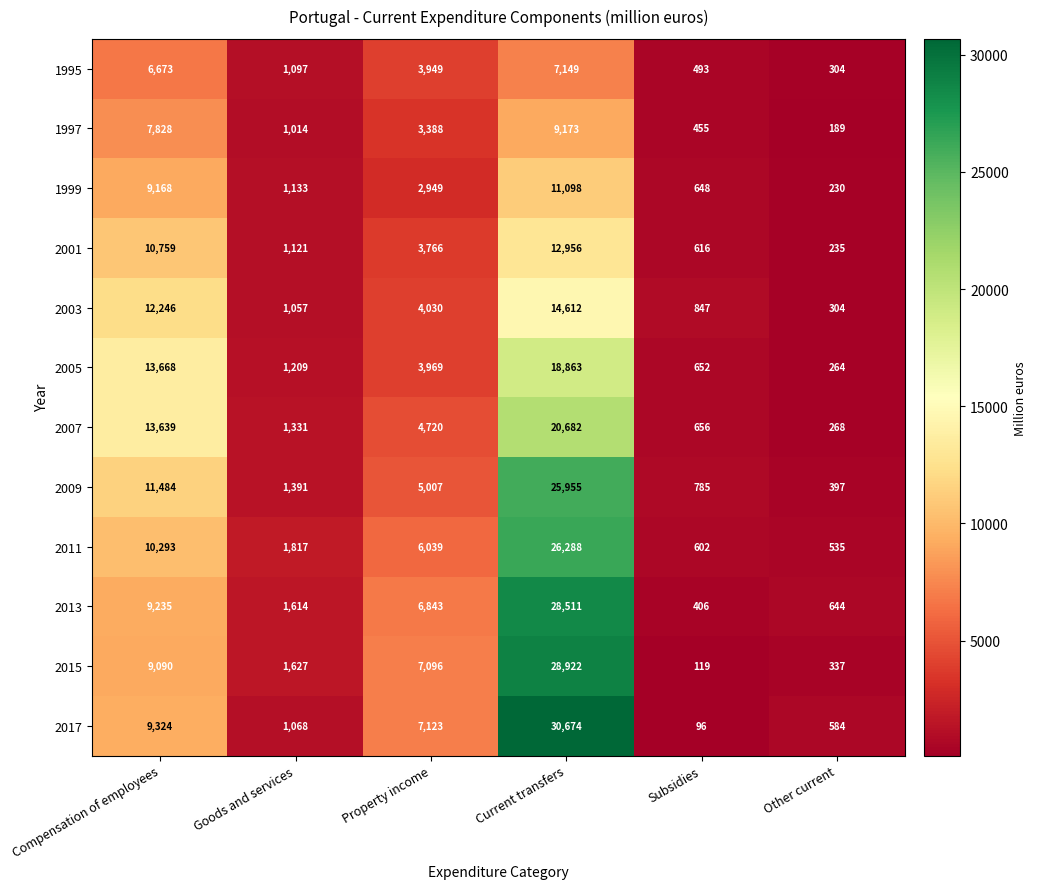

What is the total value across all series at Property income?

58879